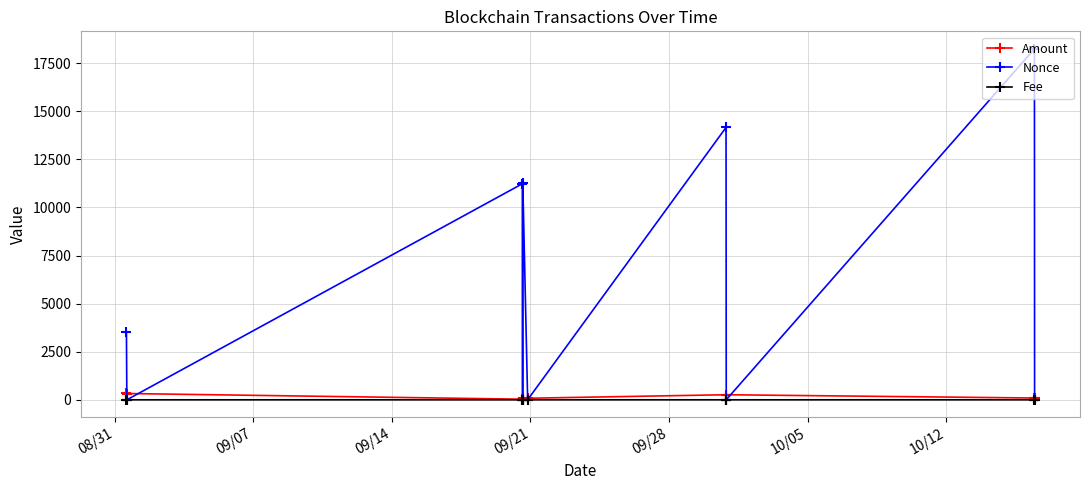

What is the value of the Nonce point at the 5th from the left?

11249.0